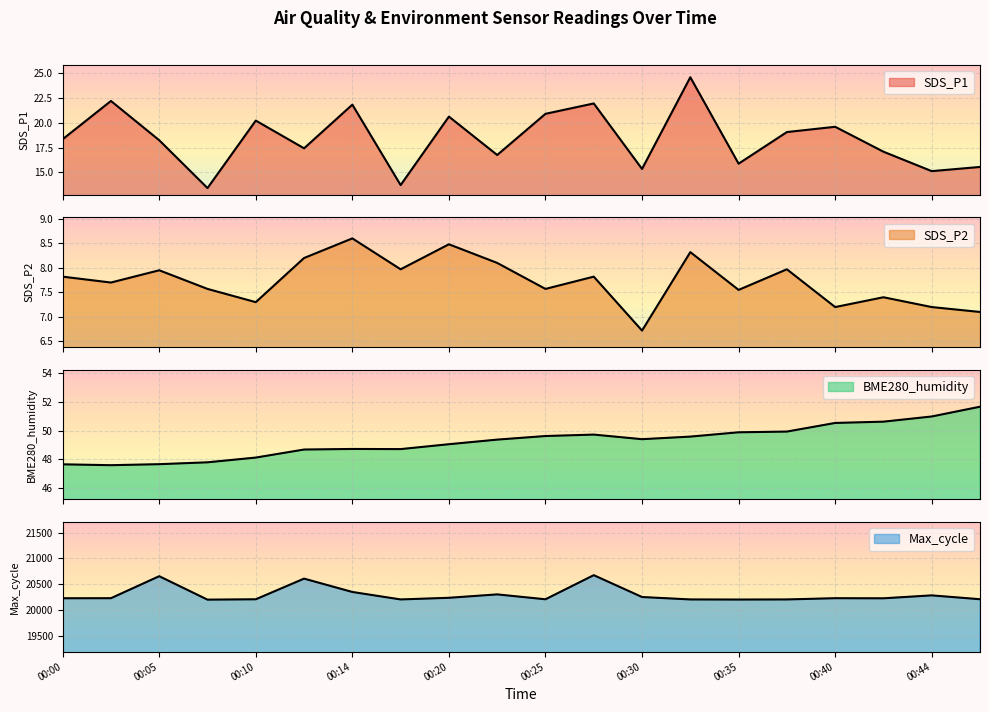

Which series has the largest total across all categories?

Max_cycle